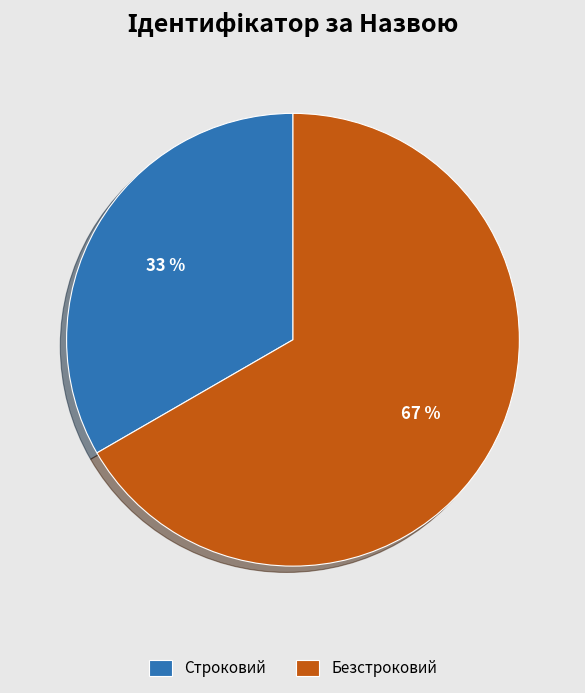

What percentage is the Строковий slice, to the nearest percent?

33%